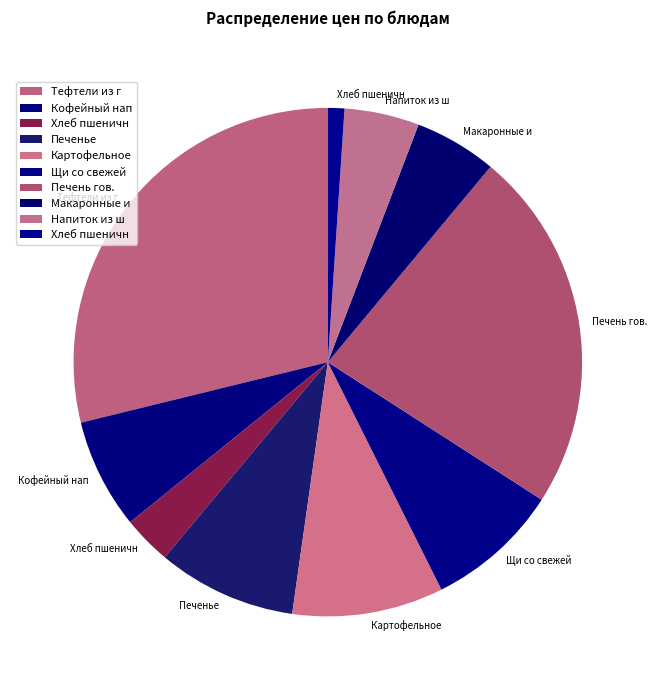

Rank the categories by value from highest to lowest.

Тефтели из говядины с рисом, Печень гов. По строгоновски, Картофельное пюре, Печенье, Щи со свежей капустой с карт, Кофейный напток с молоком, Макаронные изделия отварные, Напиток из шиповника, Хлеб пшеничный, Хлеб пшеничный 1с